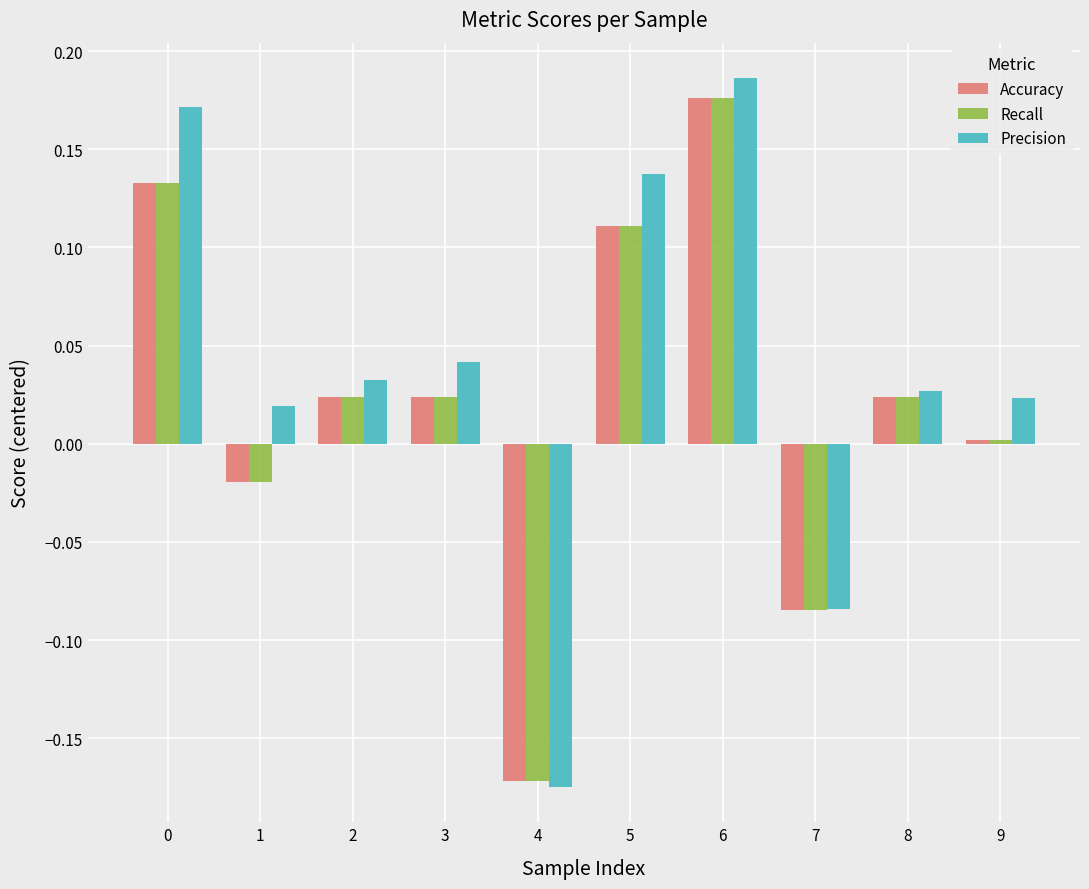

What is the difference between the second highest and second lowest values in the Precision series?

0.3